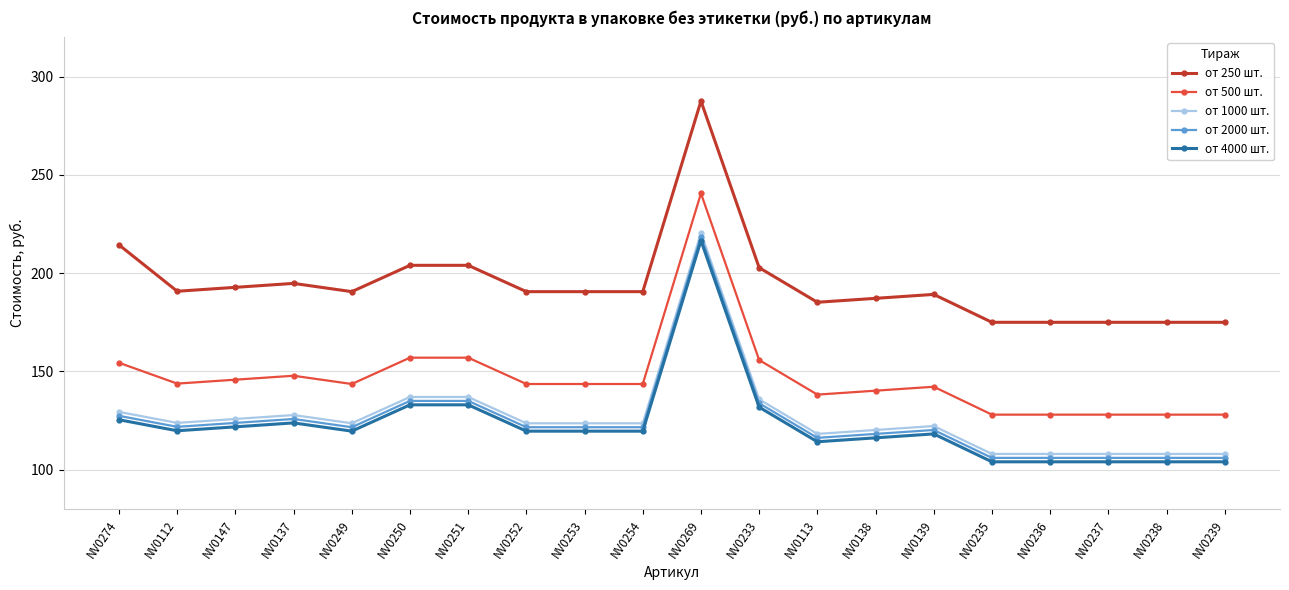

What is the difference between the highest and lowest values at NV0254?

71.0